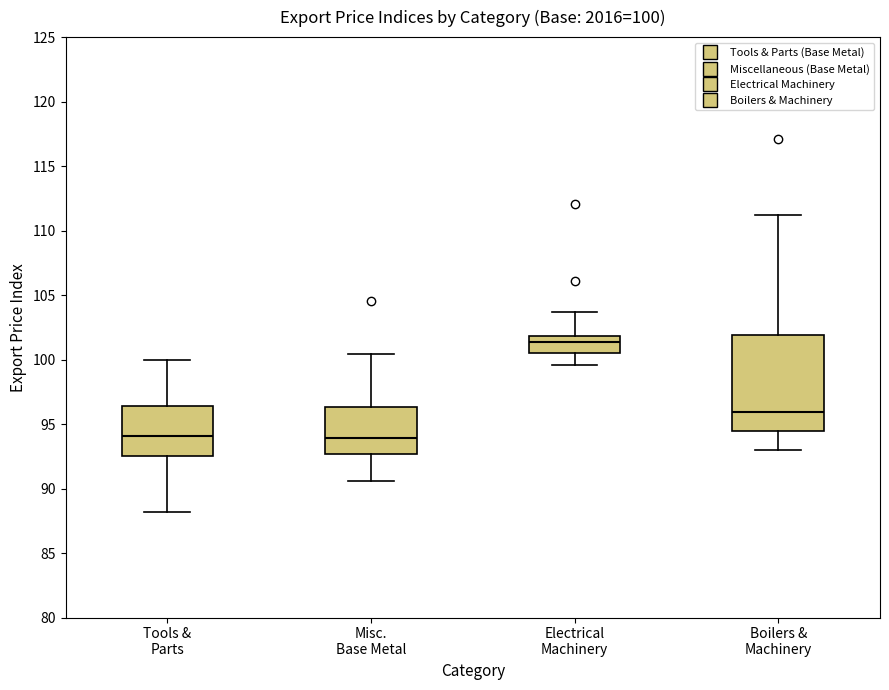

Which box is the tallest, from its lower edge to its upper edge?

Boilers & Machinery